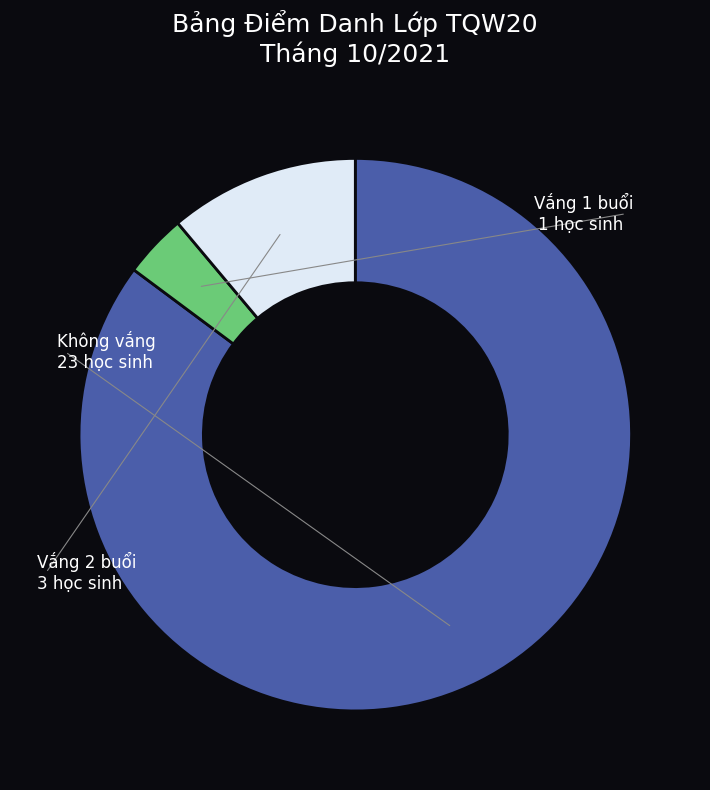

Is there a majority slice in this chart?

Yes